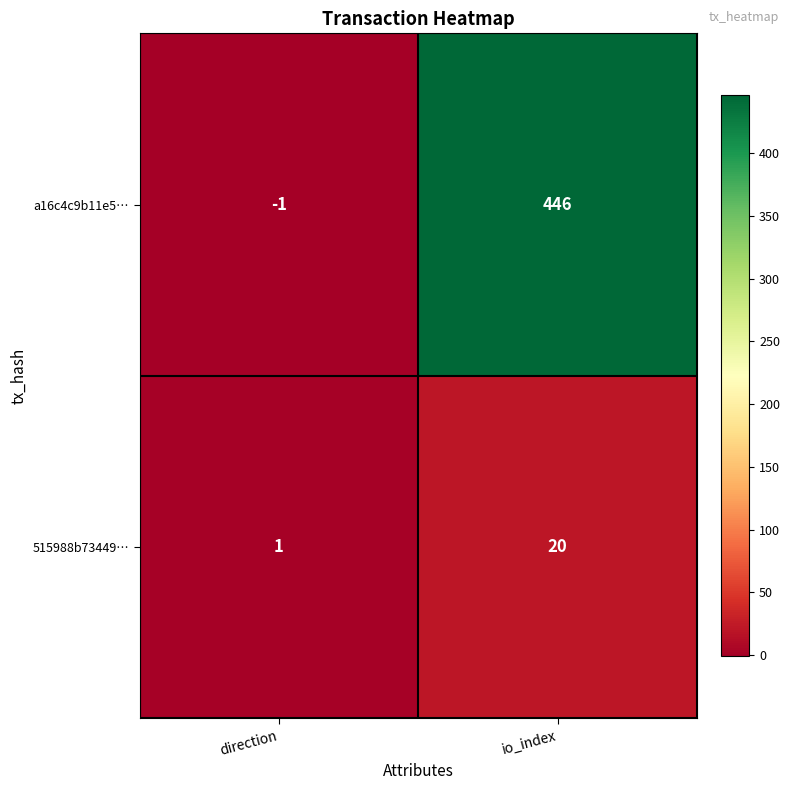

What is the sum of all a16c4c9b11e5… values?

445